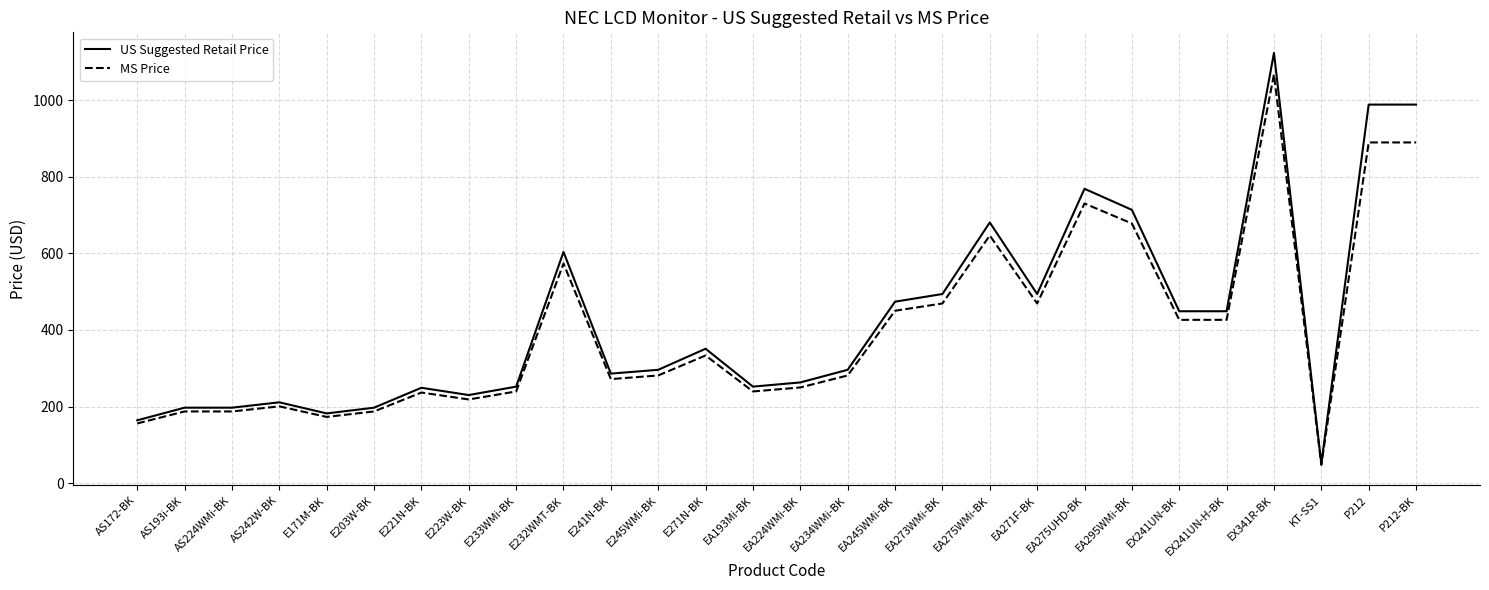

At which category is the sum across all series the highest?

EX341R-BK